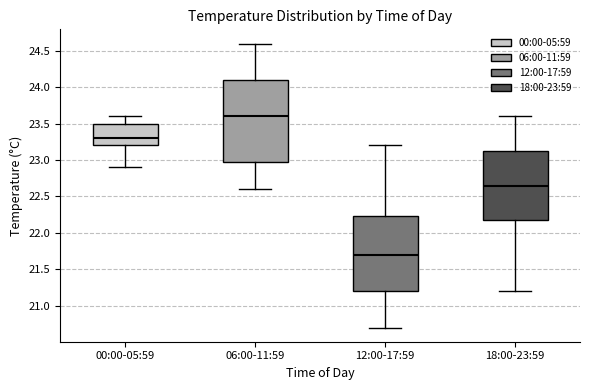

Where does the lower whisker of the box for 06:00-11:59 end on the y-axis? The values are not printed on the chart, so give them approximately, as read against the axis.

22.60